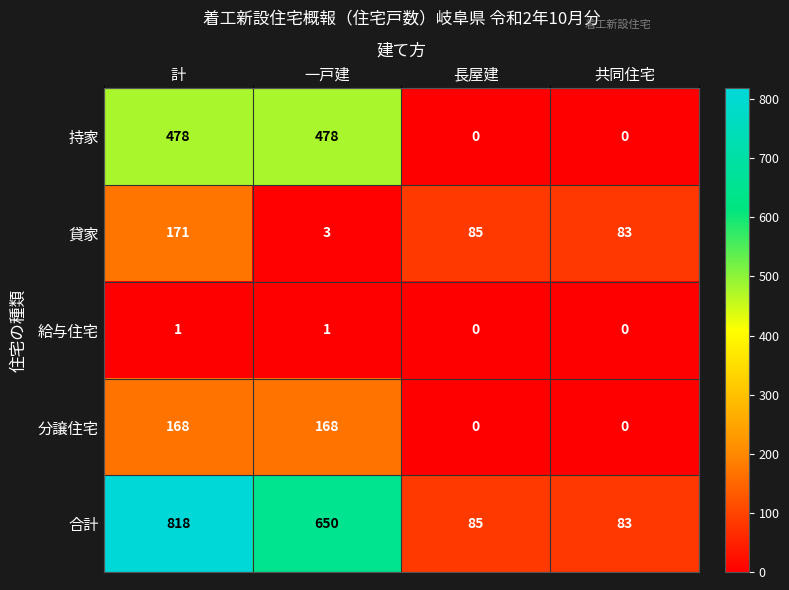

What is the total value across all series at 計?

1636